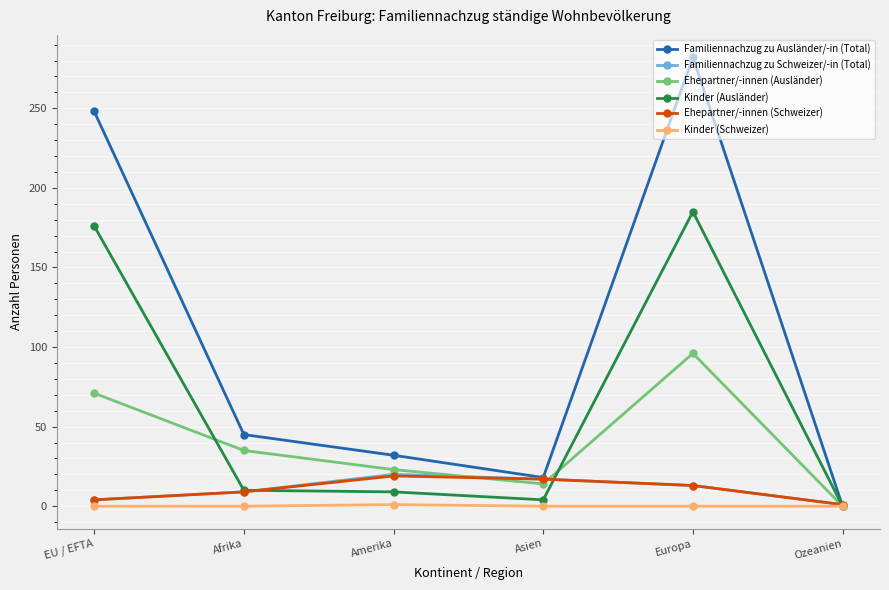

Which series has the largest range (max minus min)?

Familiennachzug zu Ausländer/-in (Total)